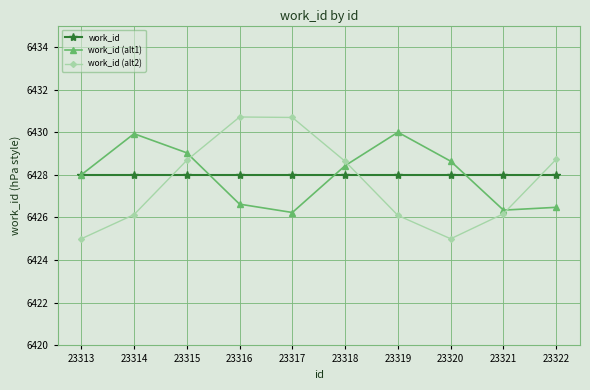

What is the difference between the work_id (alt2) values at 23317 and 23315?

2.0